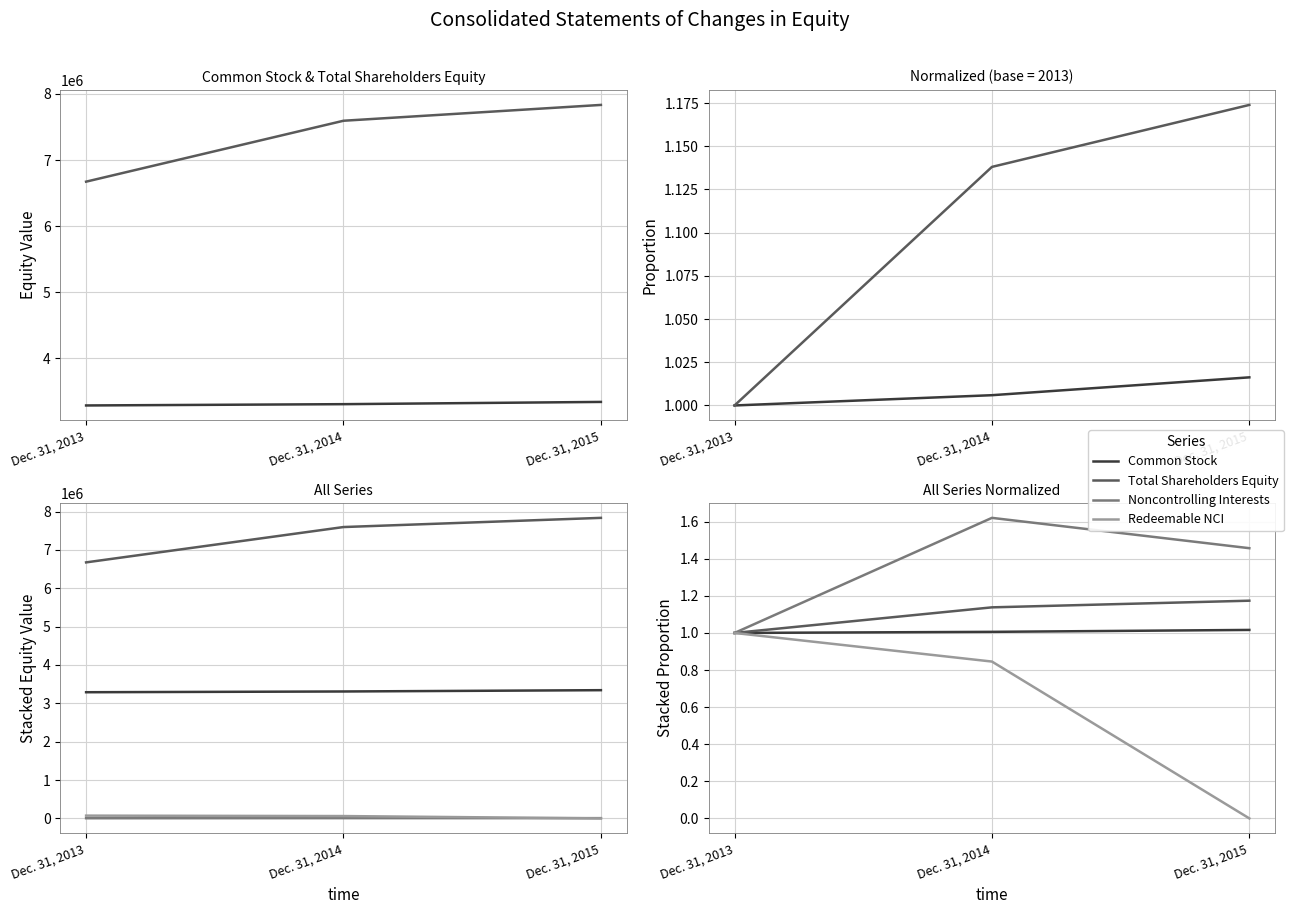

Is the value of Total Shareholders Equity [Member] at Dec. 31, 2014 greater than the value of Common Stock [Member] at Dec. 31, 2014?

Yes